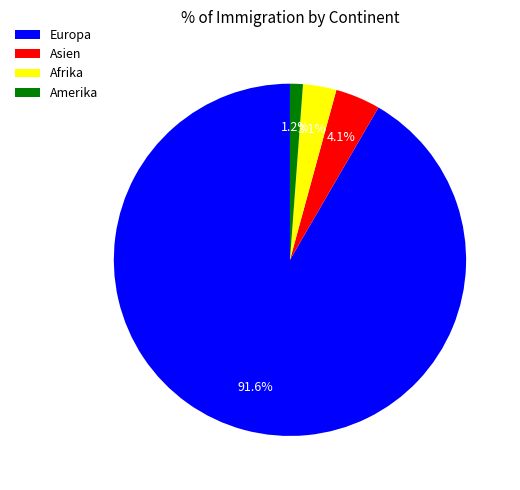

To the nearest percent, what is the difference between the Amerika and Europa slice percentages?

90%